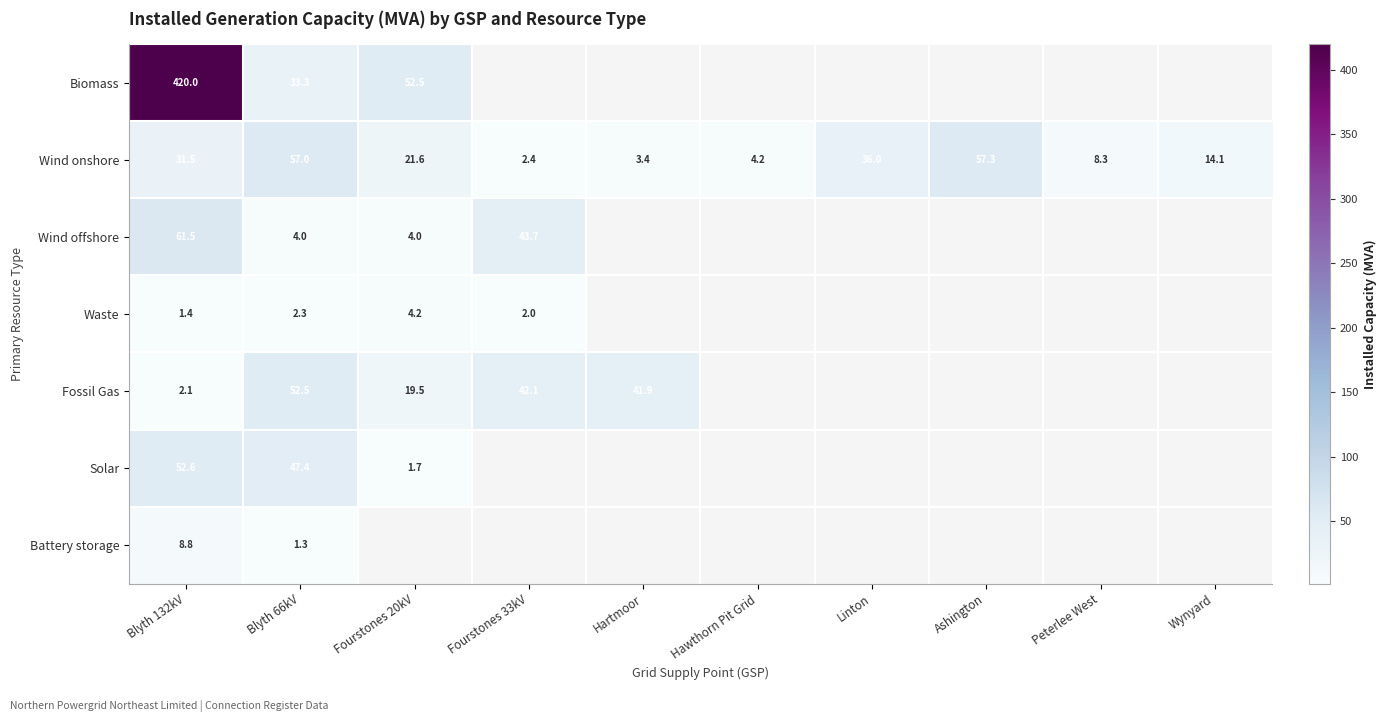

Which series changed the most between Blyth 132kV and Blyth 66kV?

Biomass